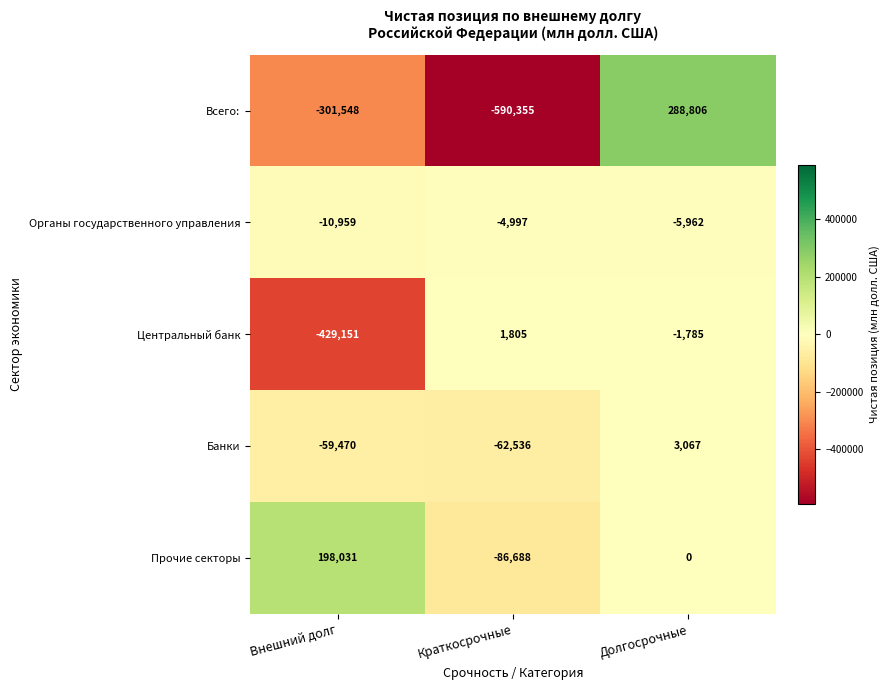

How many values in Всего: are above zero?

1